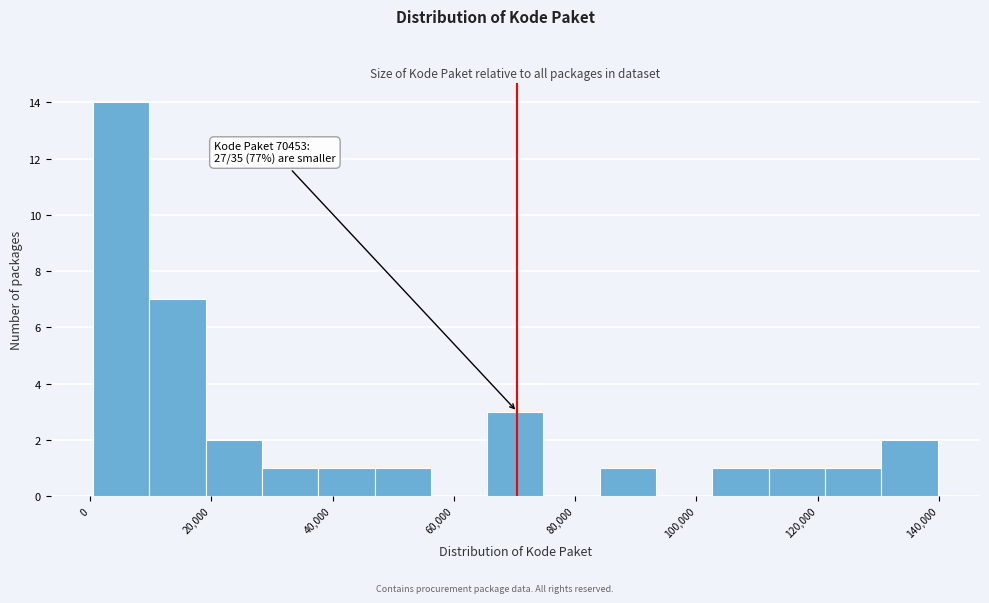

Over which range of the x-axis is the bar tallest?

0 to 10000